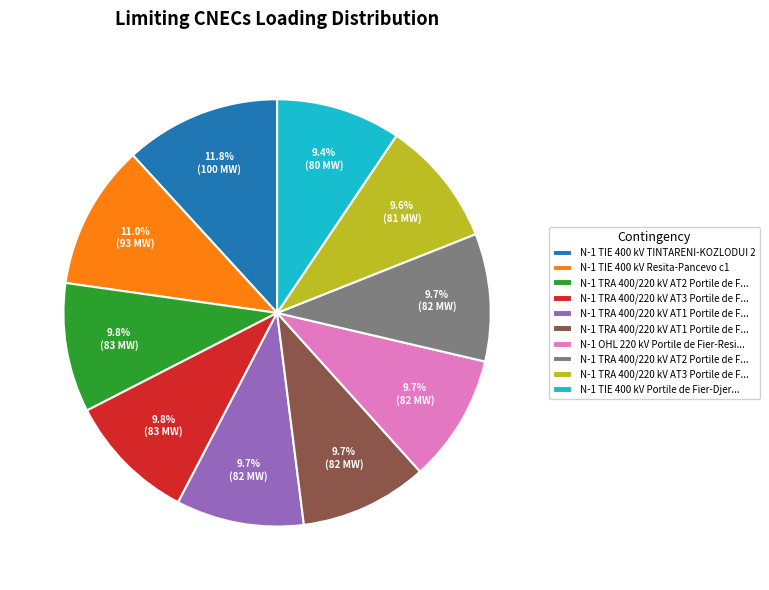

Is there any slice that represents more than half of the pie?

No